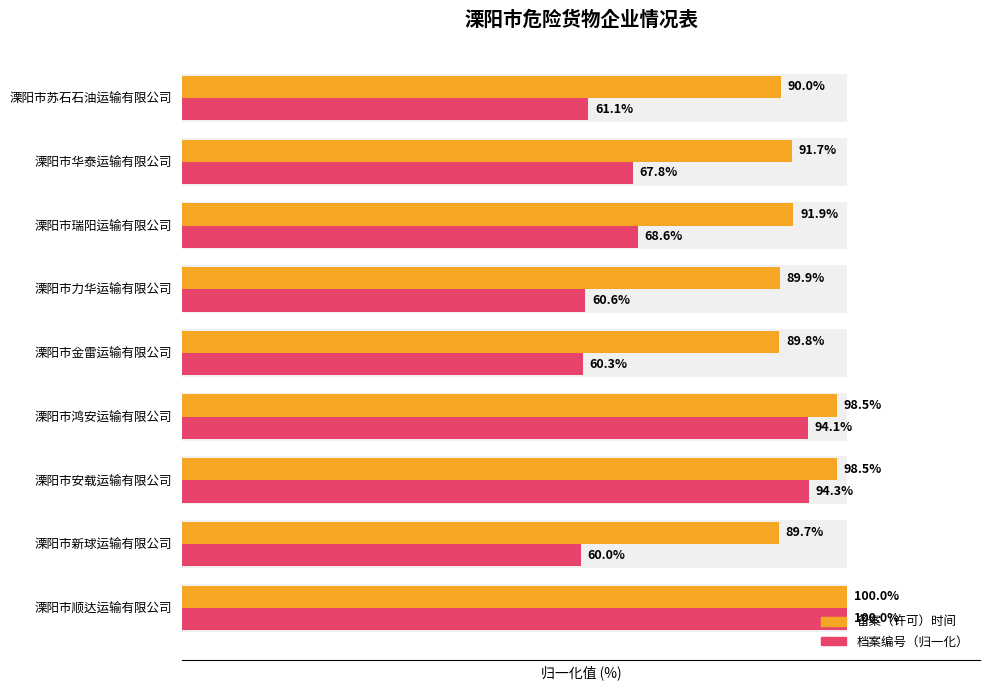

Are the bars grouped side by side (vs. stacked)?

Yes